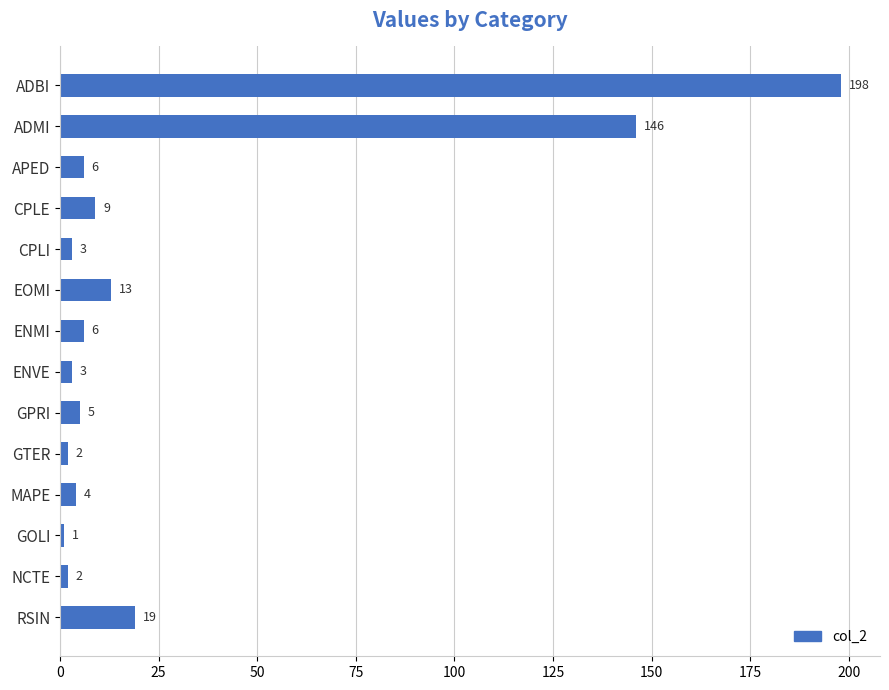

How many values are below 6?

7